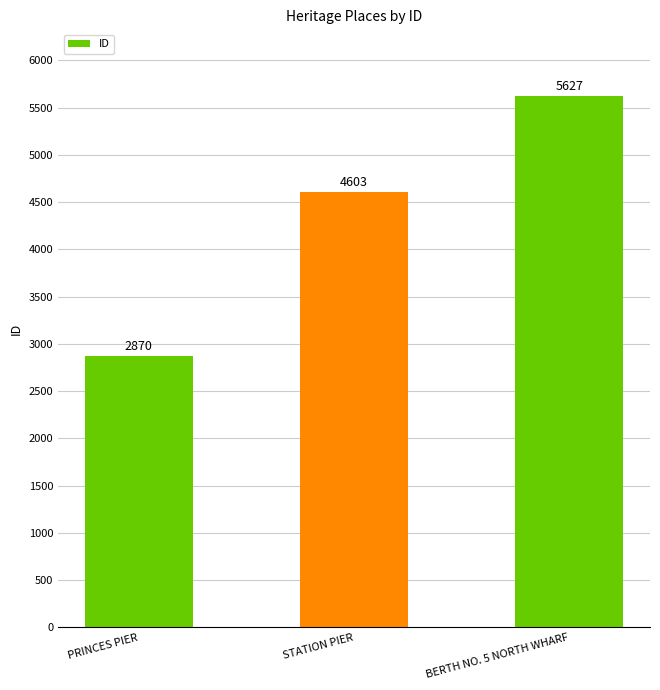

Approximately how many times larger is the value at STATION PIER compared to PRINCES PIER?

1.6